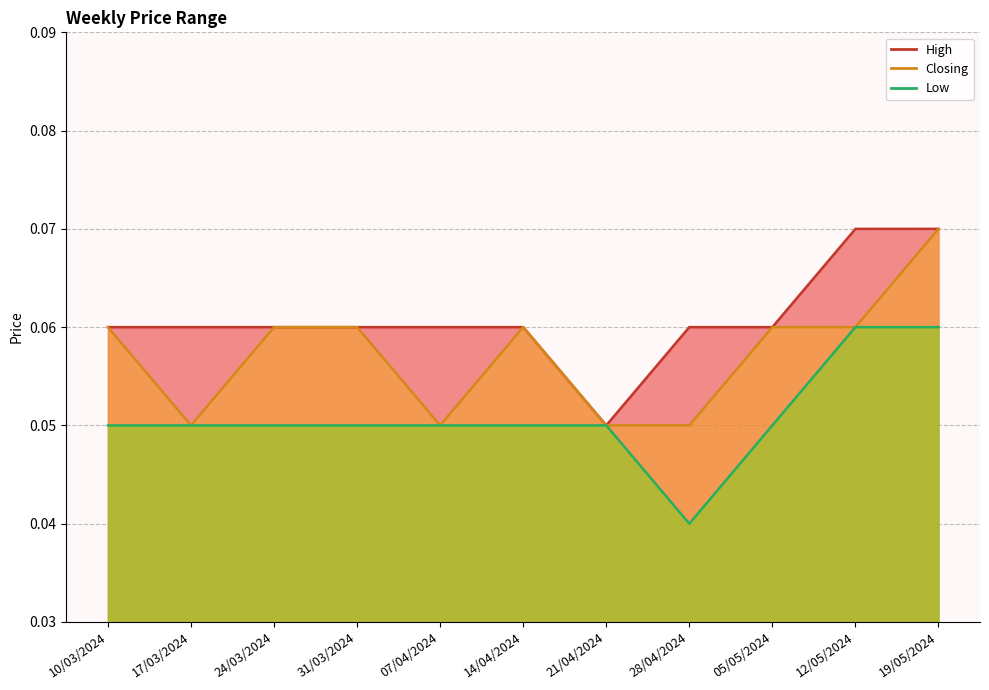

The value of Closing at 10/03/2024 is 0.0. True or false?

False